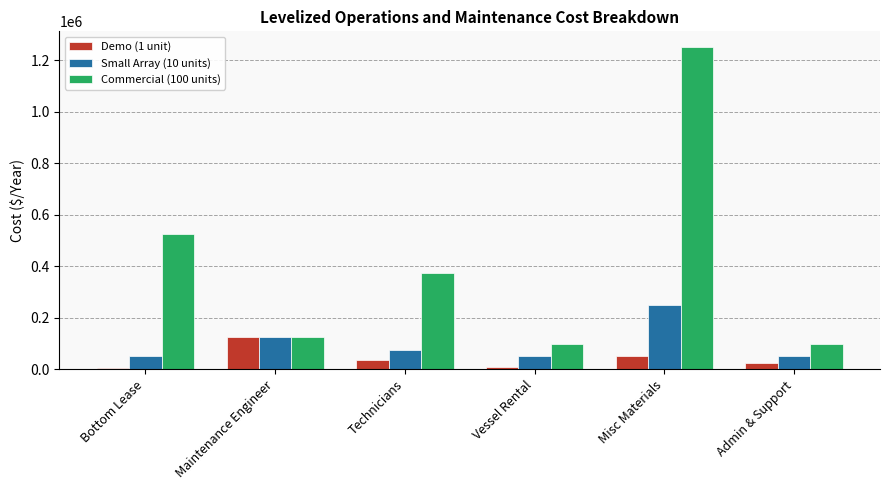

How many data points does each series have?

6